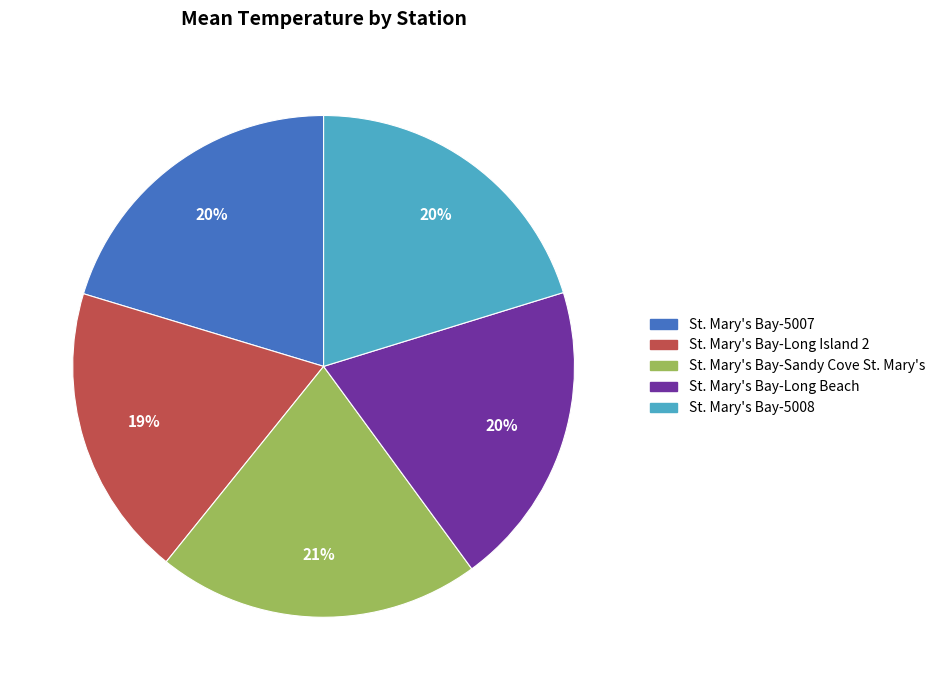

What is the ratio of the value at St. Mary's Bay-5008 to the value at St. Mary's Bay-Long Island 2?

1.1